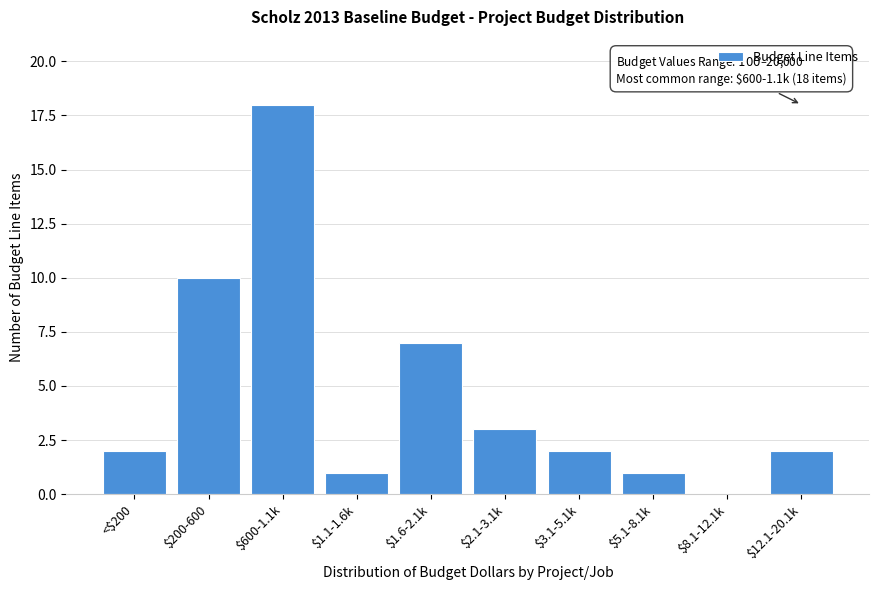

The chart shows a value of 1 at $5.1-8.1k. True or false?

True